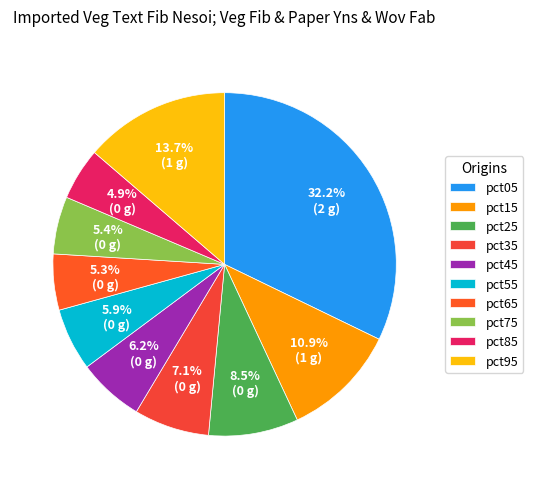

Count the number of slices in the pie.

10